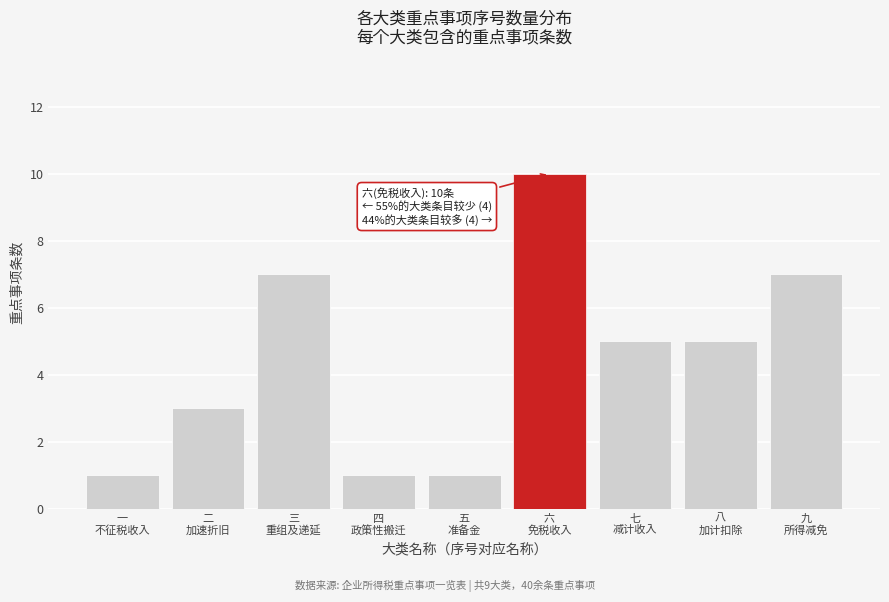

Reading right to left, transcribe all the data shown in this chart.

7	5	5	10	1	1	7	3	1